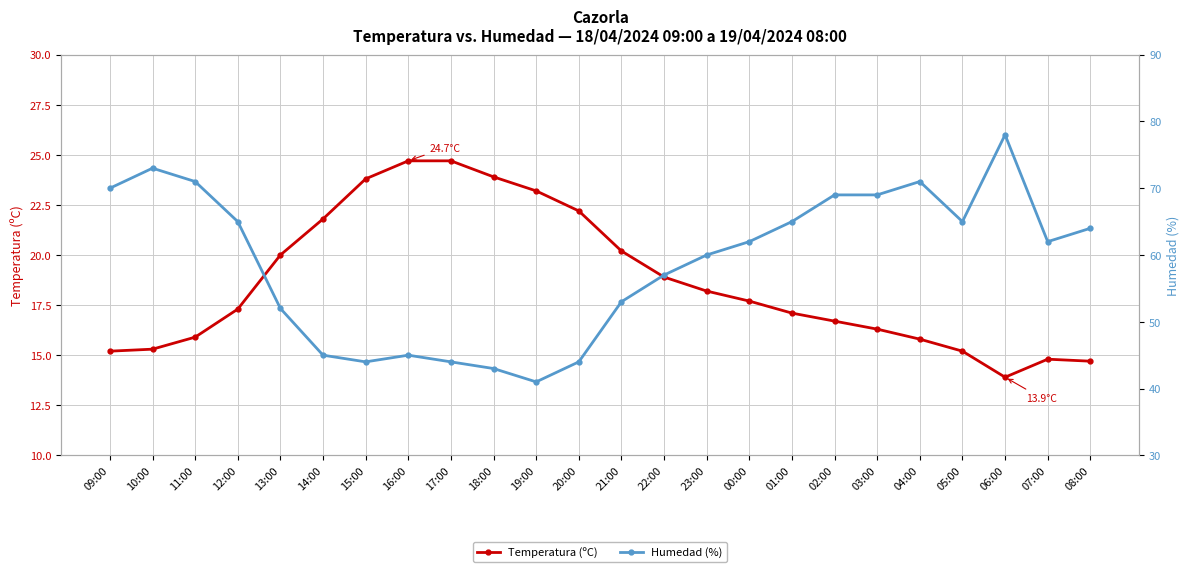

True or false: Humedad (%) and Temperatura (ºC) cross at least once.

False